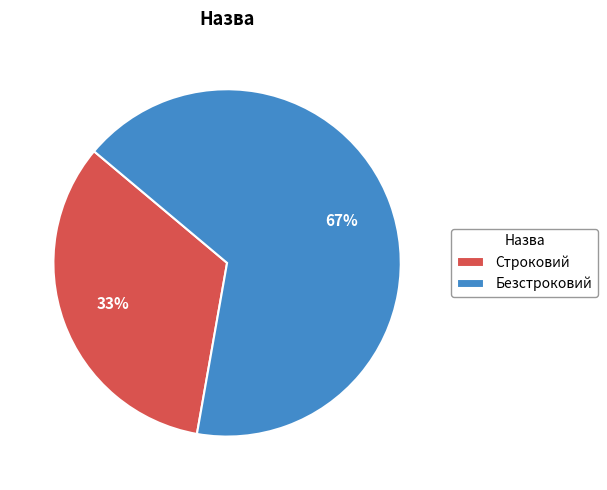

Which slice is the largest?

Безстроковий